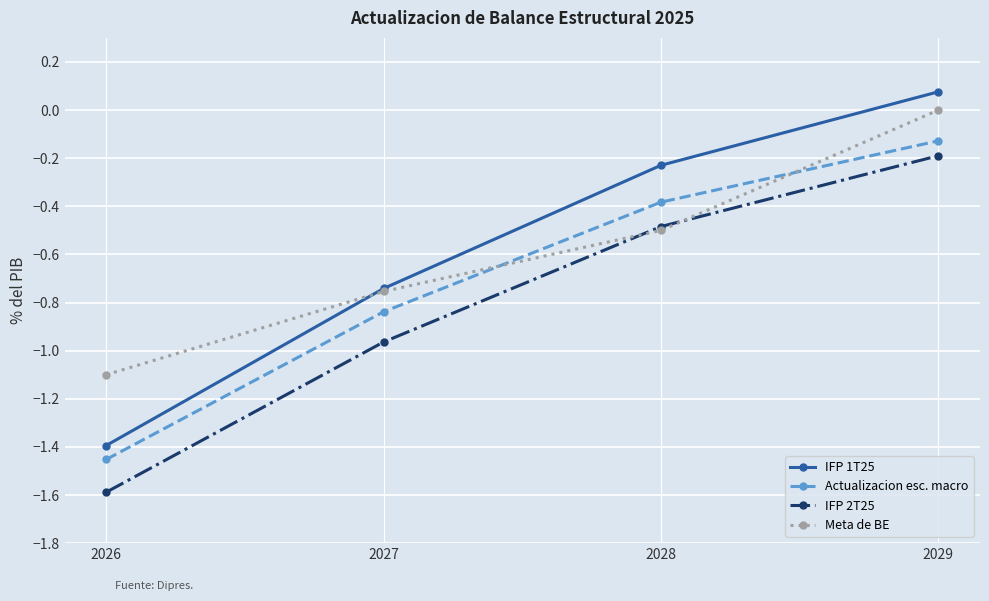

At how many categories does at least one series exceed -1?

3